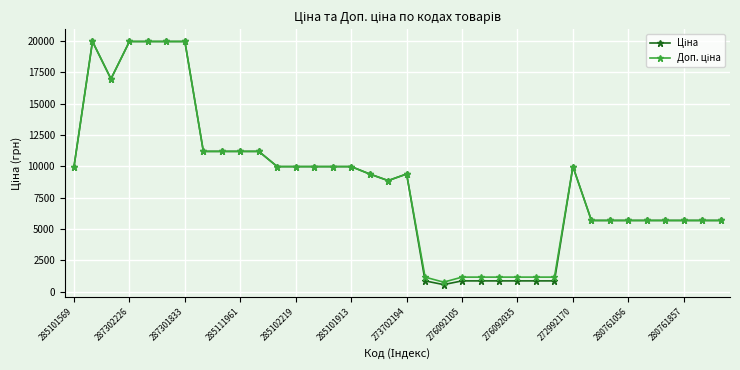

What is the greatest value displayed?

19964.2